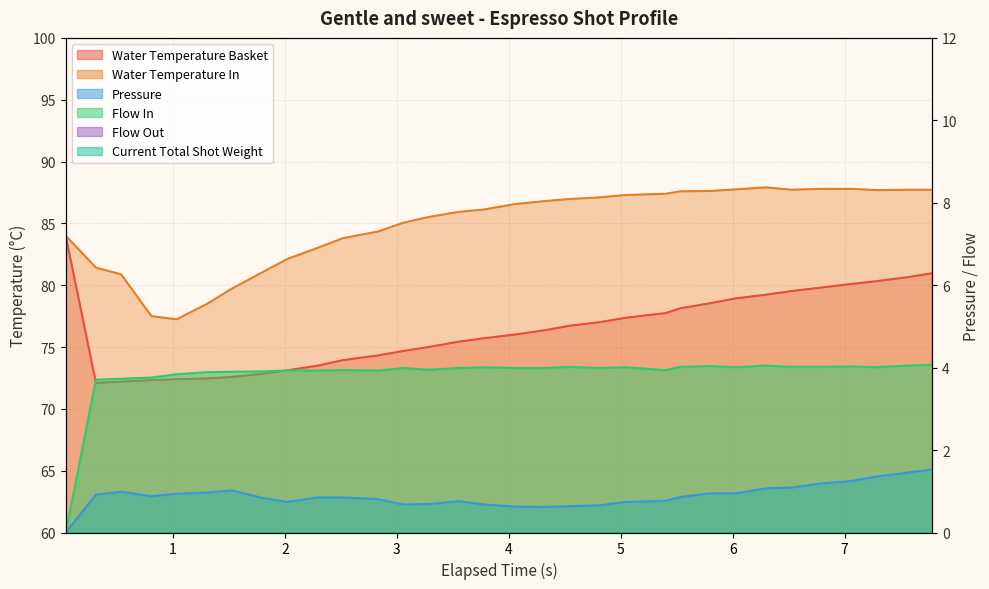

What is the difference between the pressure values at 0.042 and 6.027?

0.9